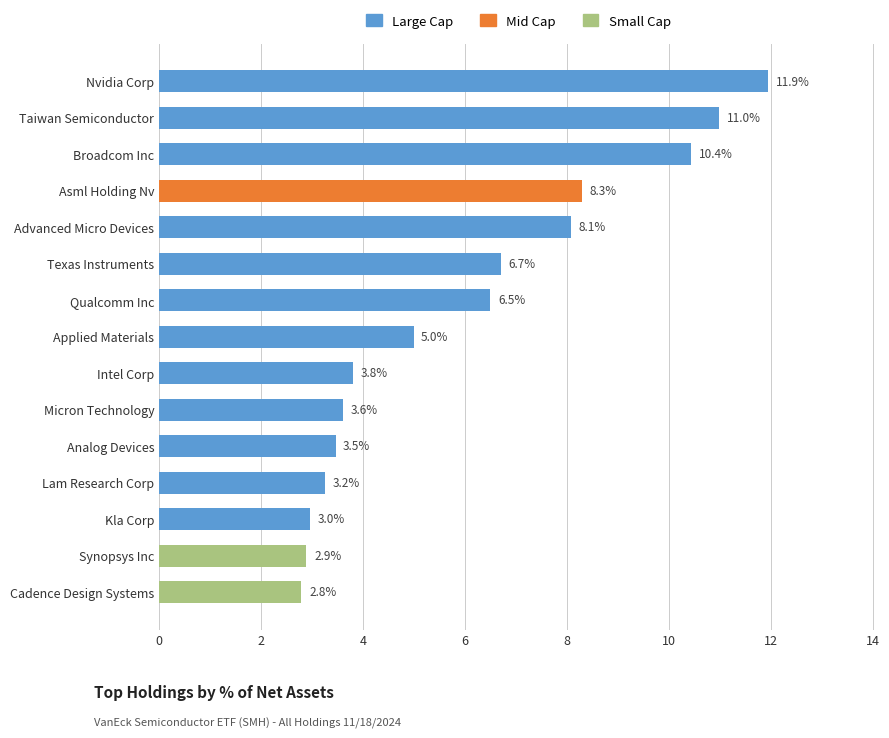

Which has a higher value, Intel Corp or Kla Corp?

Intel Corp